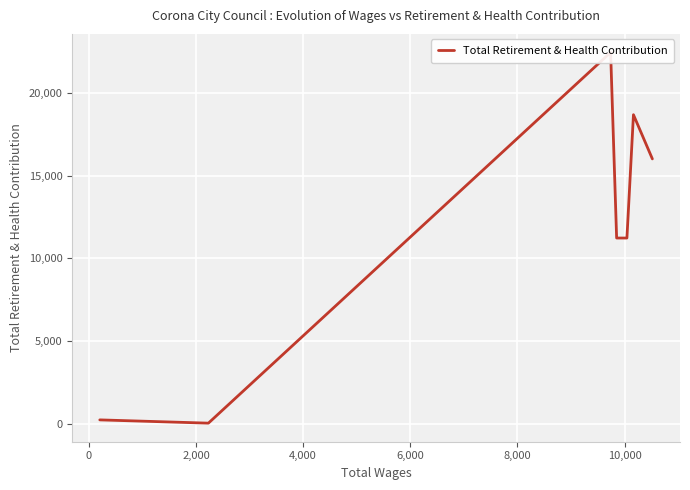

What is the label of the 1st point from the right?

10,000